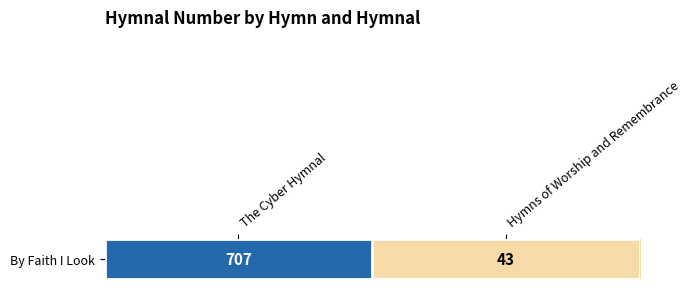

Reading left to right, what are all the values shown in this chart?

707	43